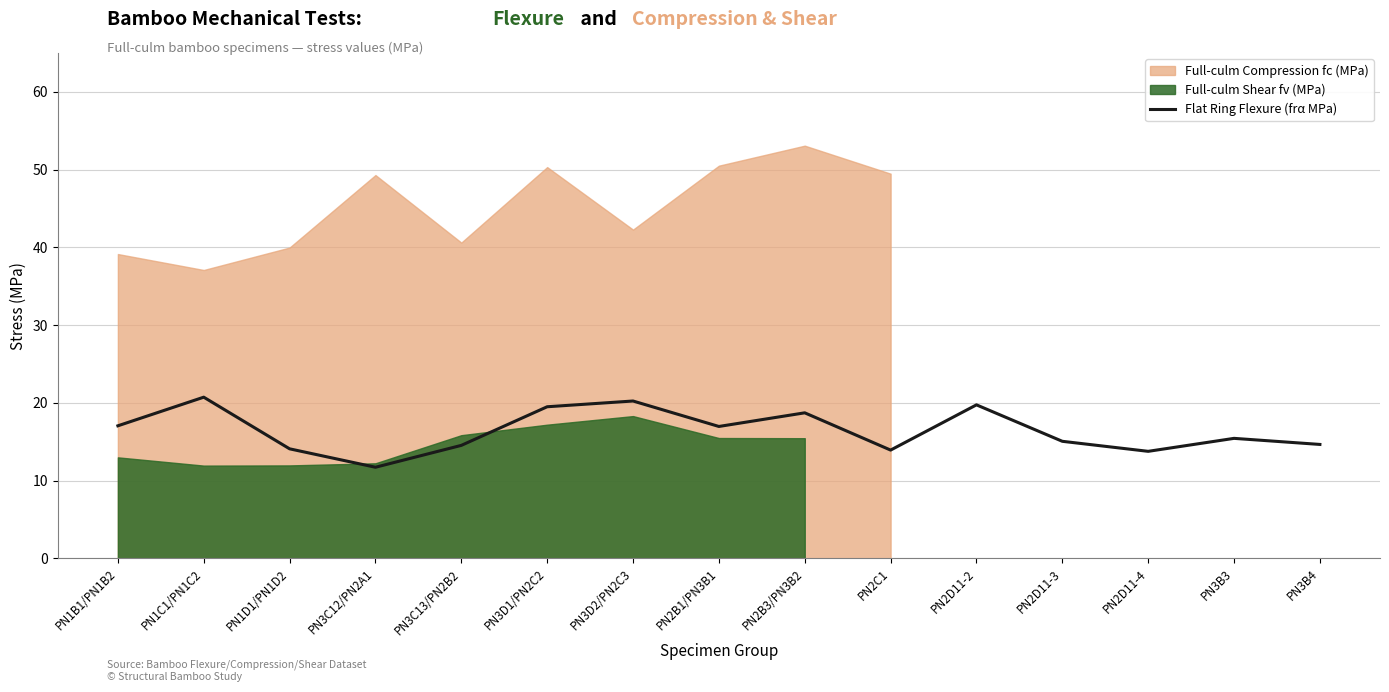

What is the sum of all values?

246.2